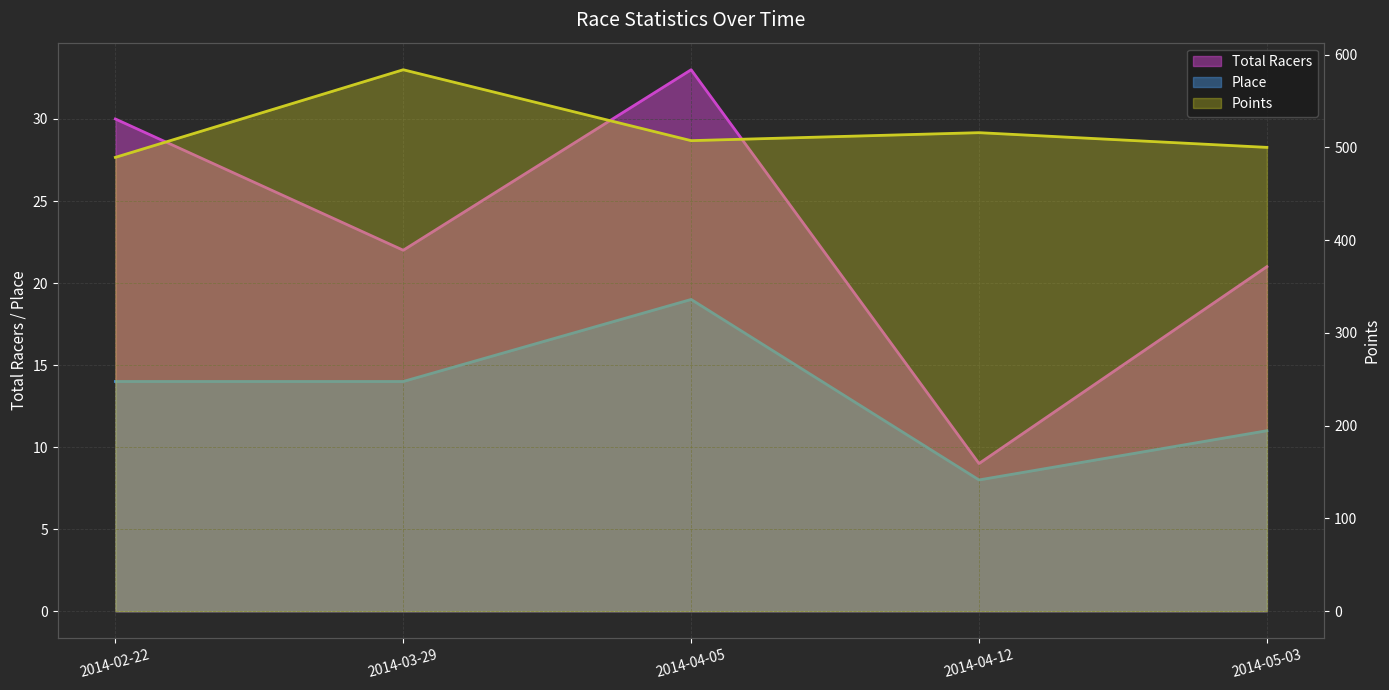

At which category does Points reach its first local peak?

2014-03-29